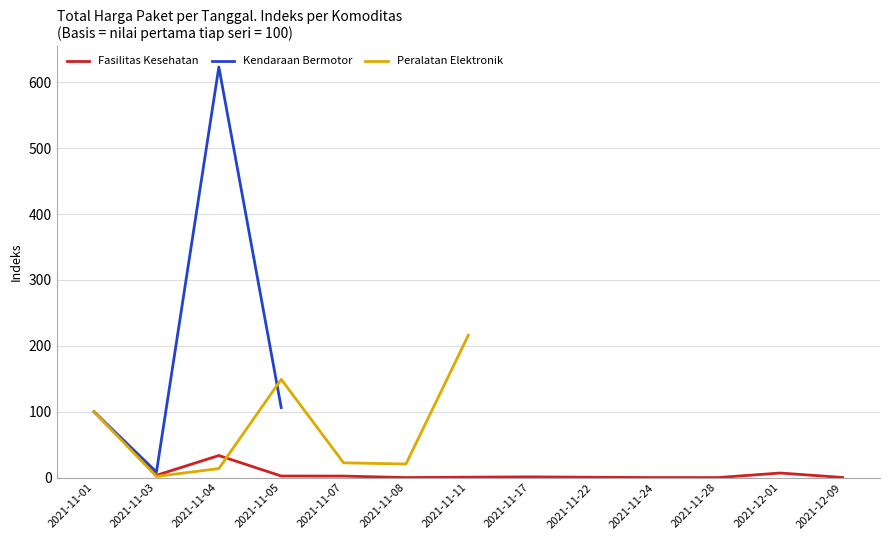

Which has a higher value, 2021-11-01 or 2021-11-24?

2021-11-01